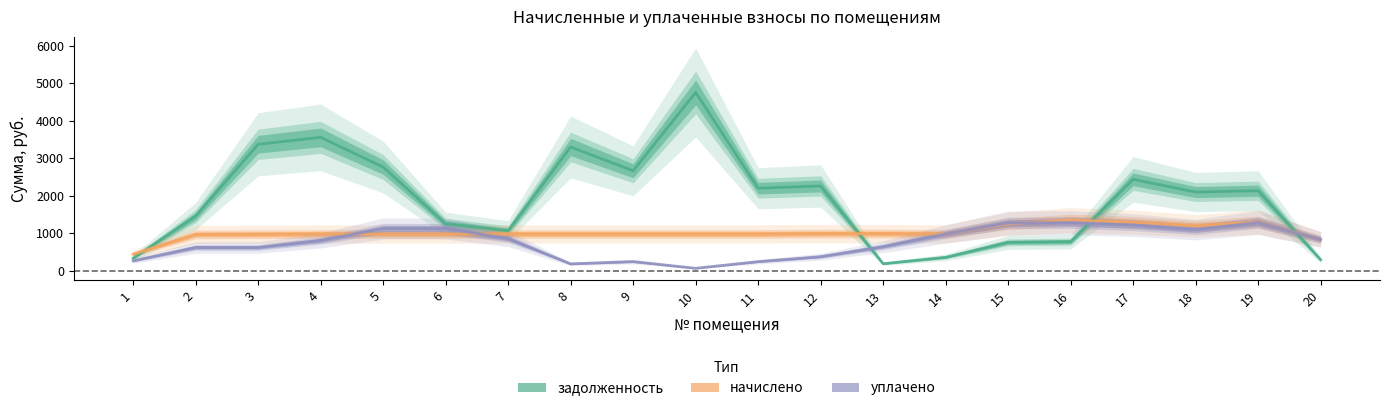

The value of начислено at 14 is 1120.5. True or false?

False